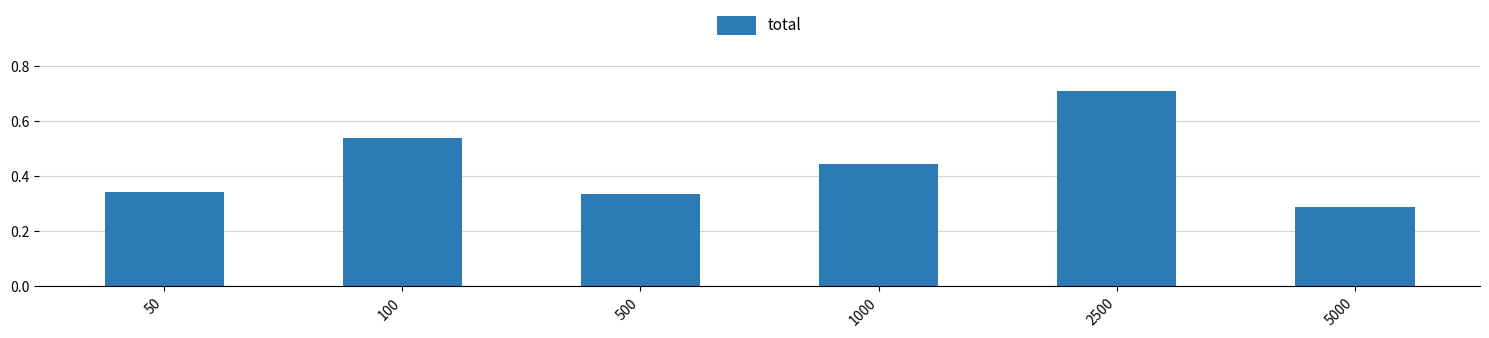

Rank the categories by value from lowest to highest.

5000, 500, 50, 1000, 100, 2500